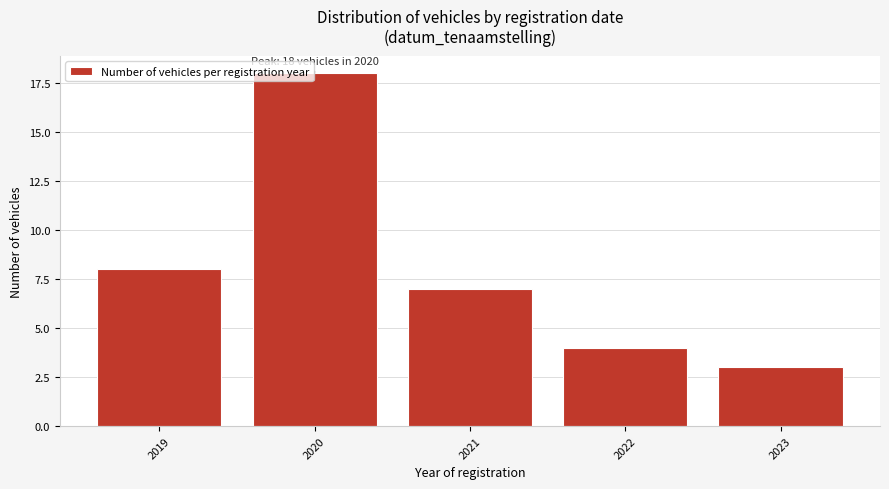

Reading left to right, extract all data points from this chart.

8	18	7	4	3